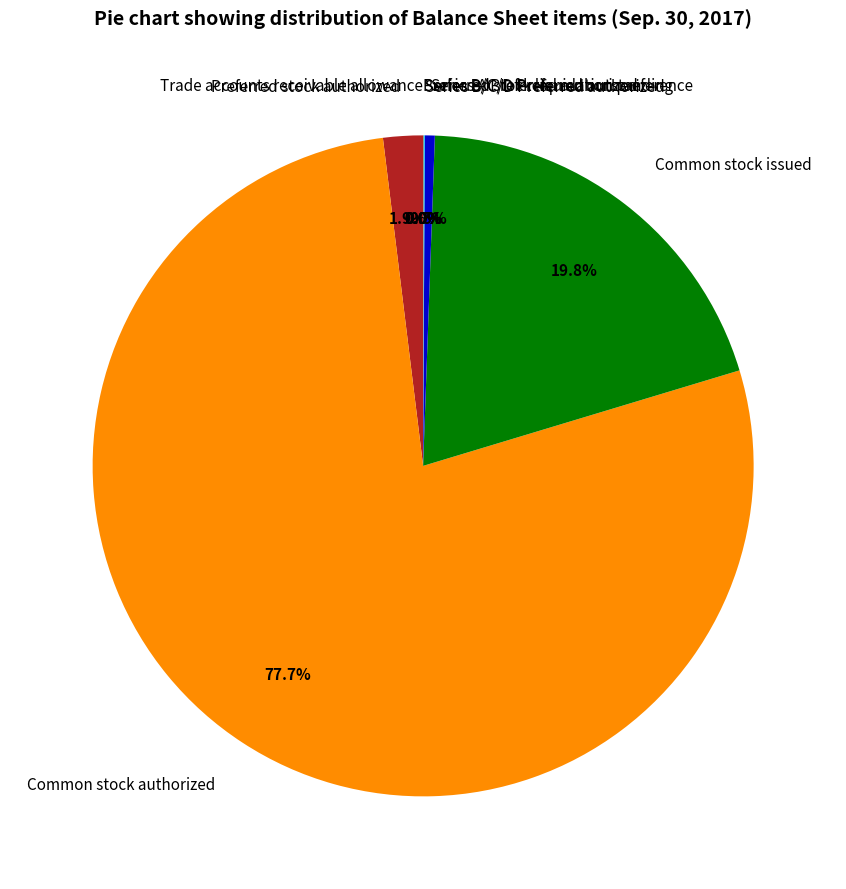

Which slice is the largest?

Common stock authorized